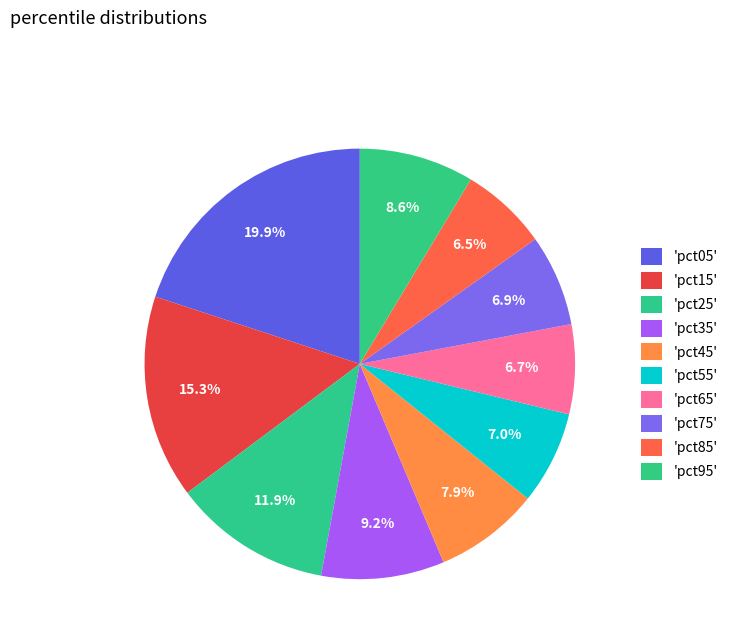

To the nearest percent, what is the average slice percentage?

10%